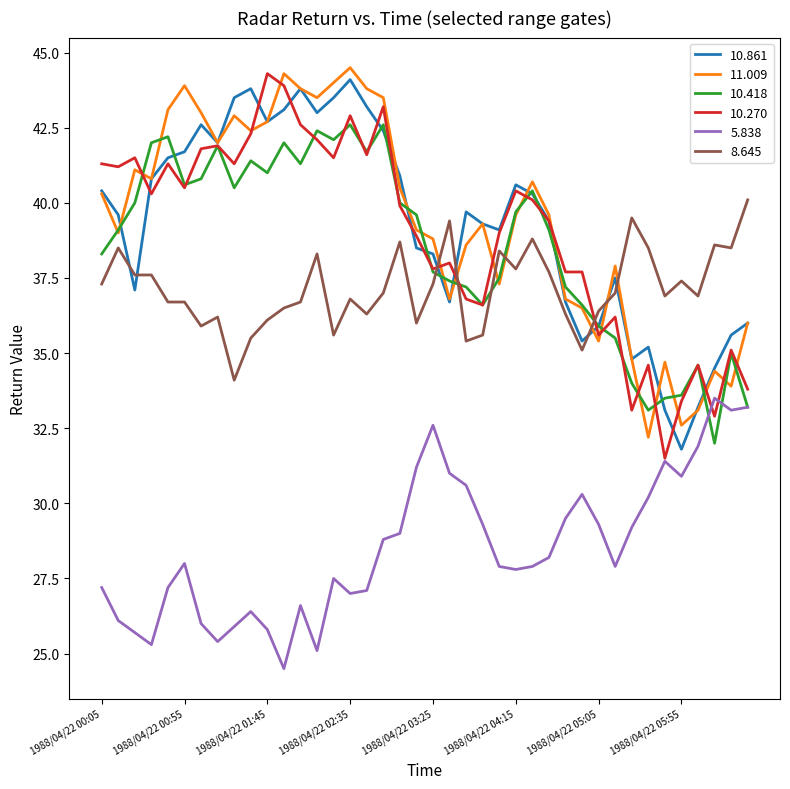

True or false: 5.838 and 11.009 intersect in this chart.

False